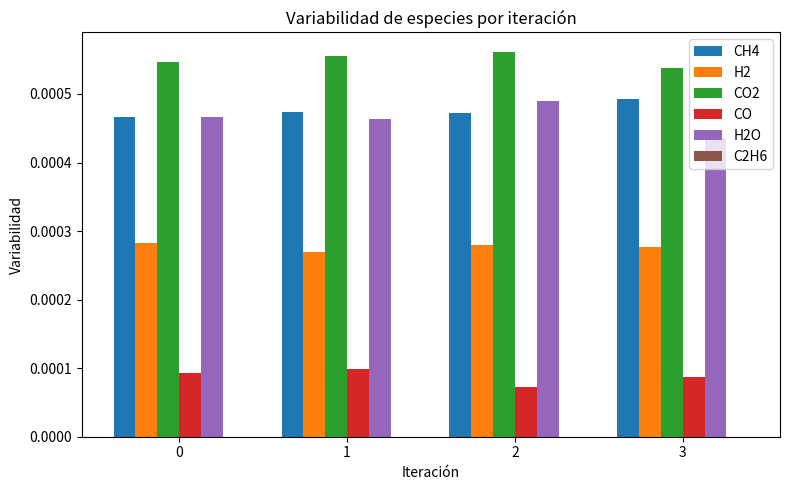

Count the H2 values in the range 0 to 1.

4